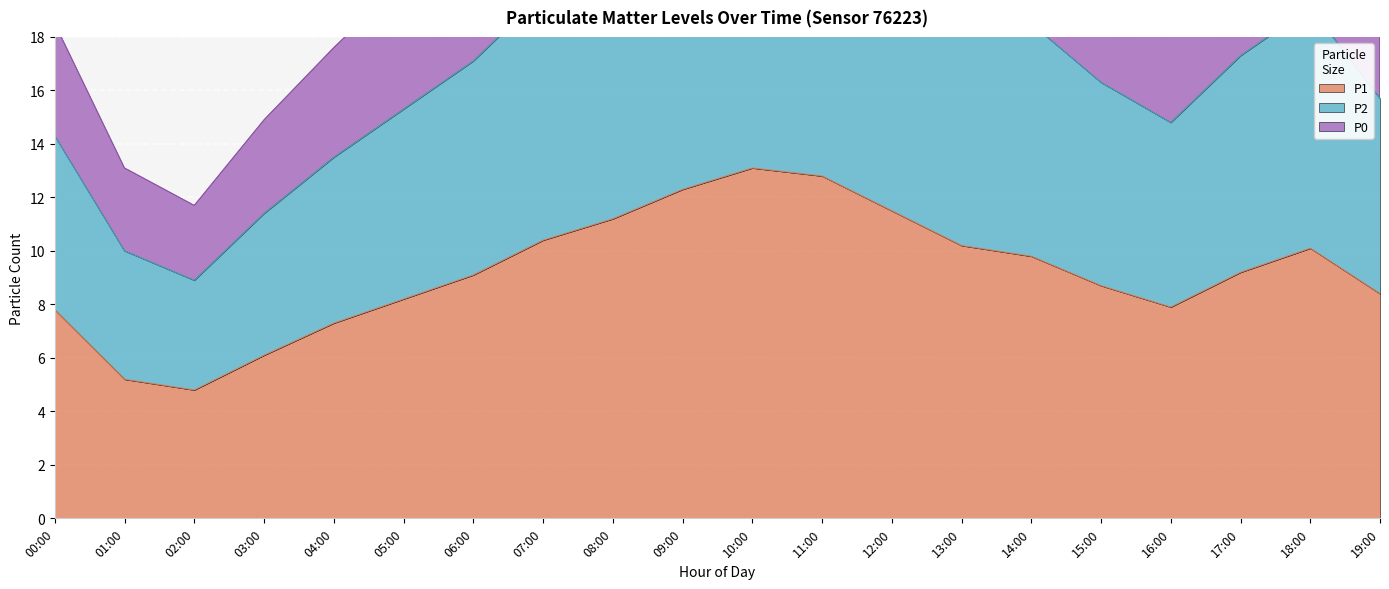

True or false: P1 and P2 cross at least once.

False